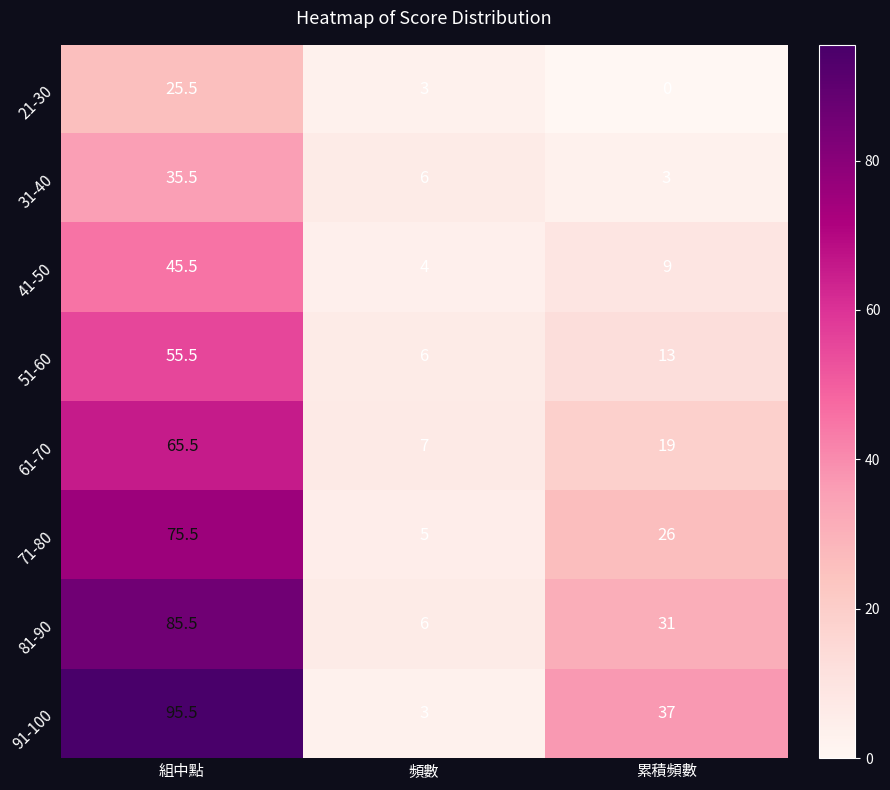

What is the minimum value for 61-70?

7.0